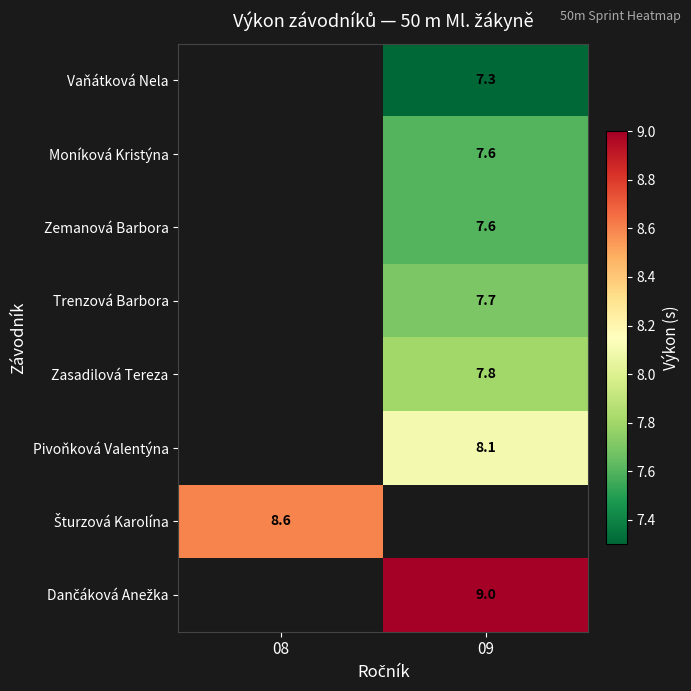

Is it true that Moníková Kristýna equals 7.6 at 09?

True